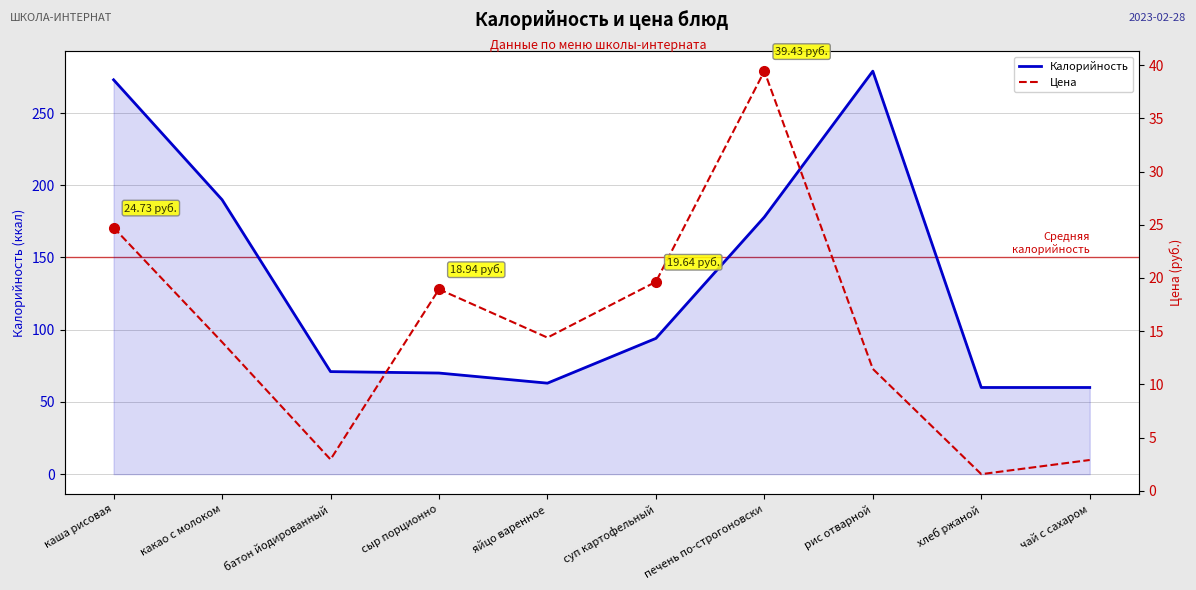

At which category does the chart reach its peak across all series?

рис отварной